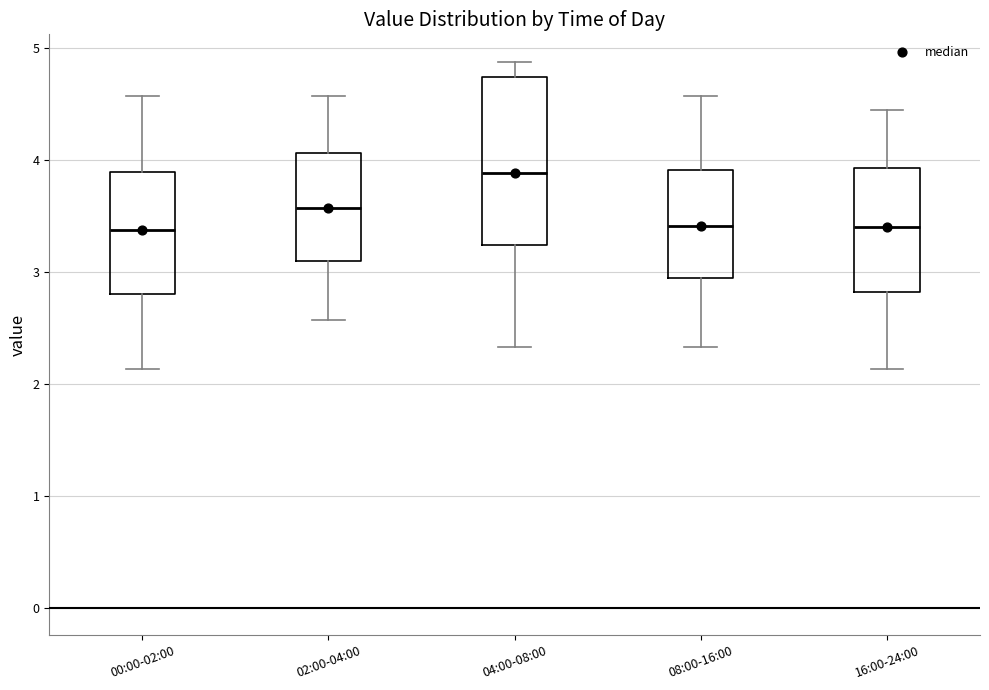

Comparing the boxes themselves (not the whiskers), which one is the tallest?

04:00-08:00